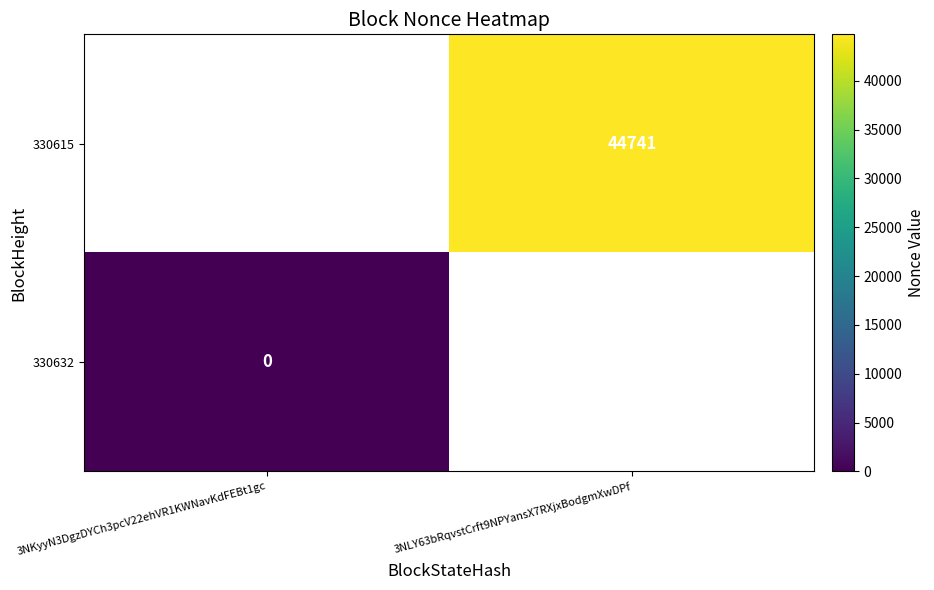

True or false: 330615 has a value of 23080 at 3NLY63bRqvstCrft9NPYansX7RXjxBodgmXwDPf.

False